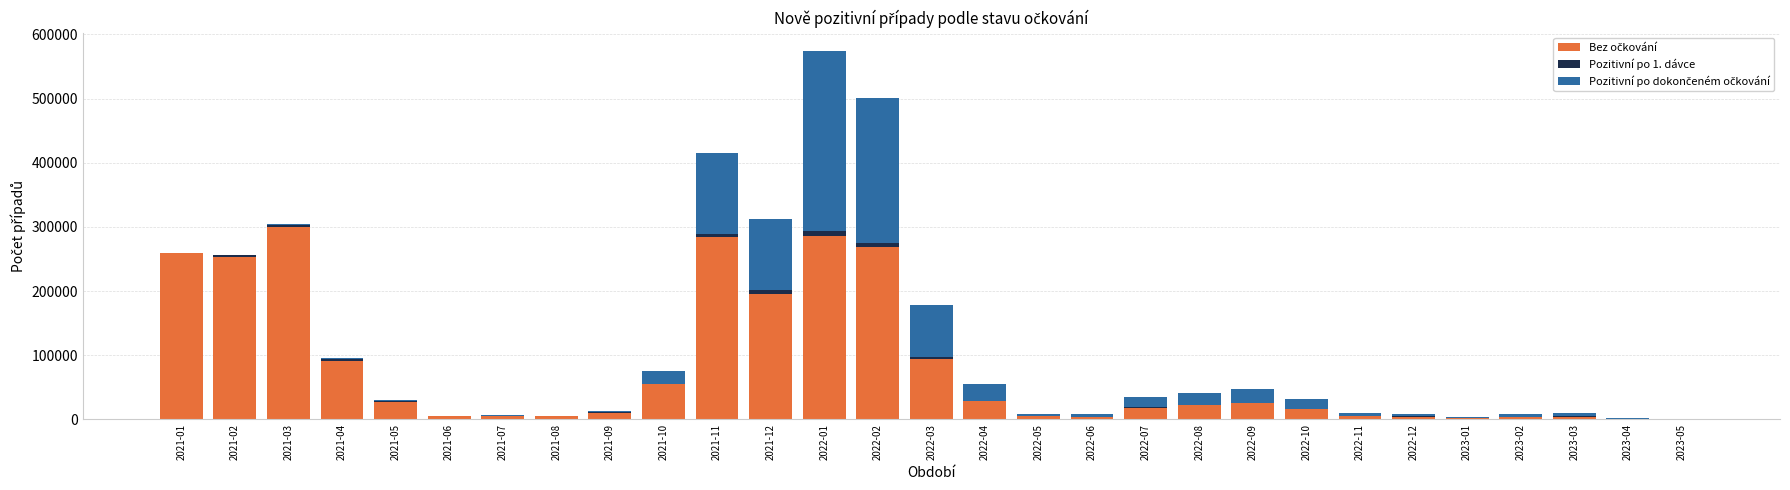

At which category is the sum across all series the highest?

2022-01